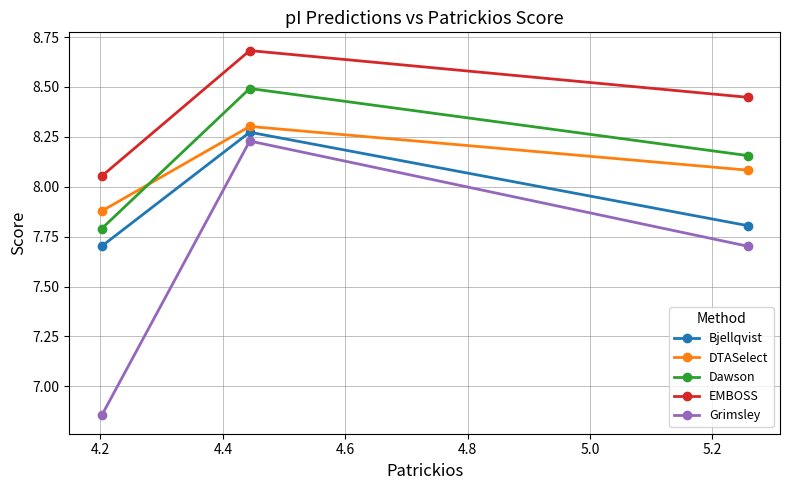

Which series has the widest spread of values?

Grimsley